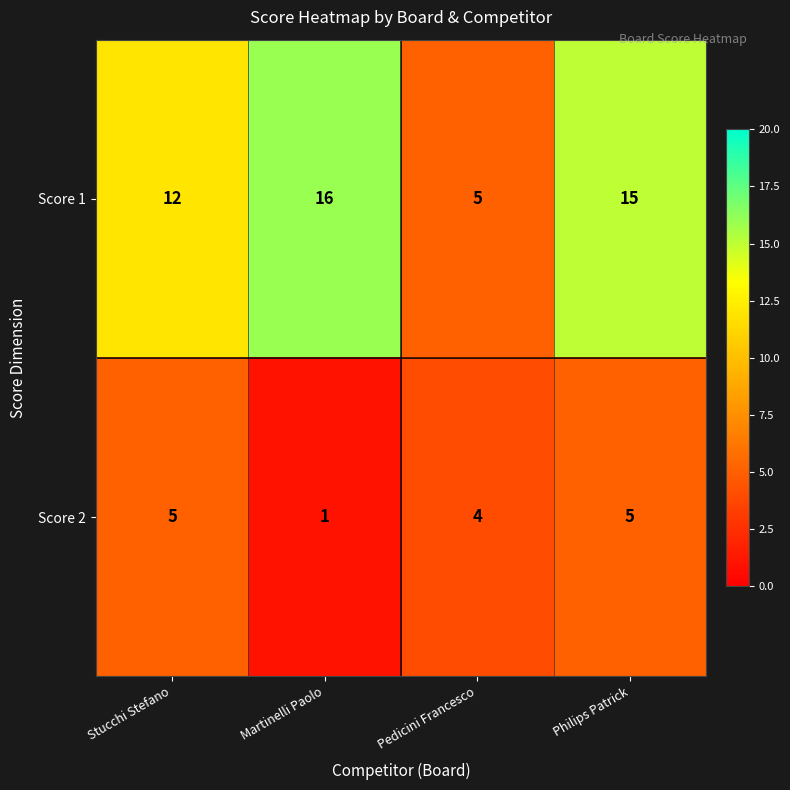

List the series in order of their overall mean, highest first.

Score 1, Score 2